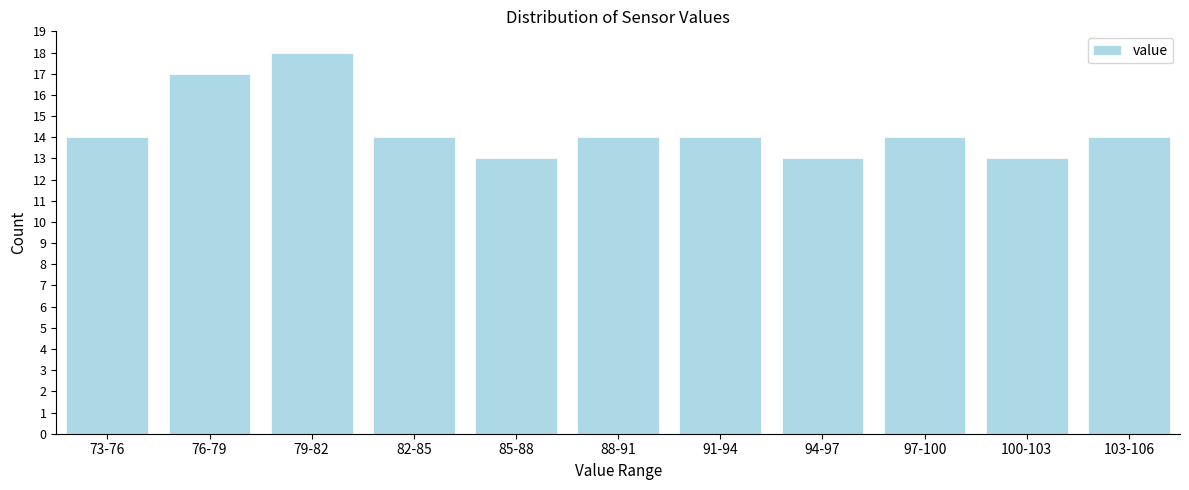

Reading right to left, what are all the values shown in this chart?

14	13	14	13	14	14	13	14	18	17	14